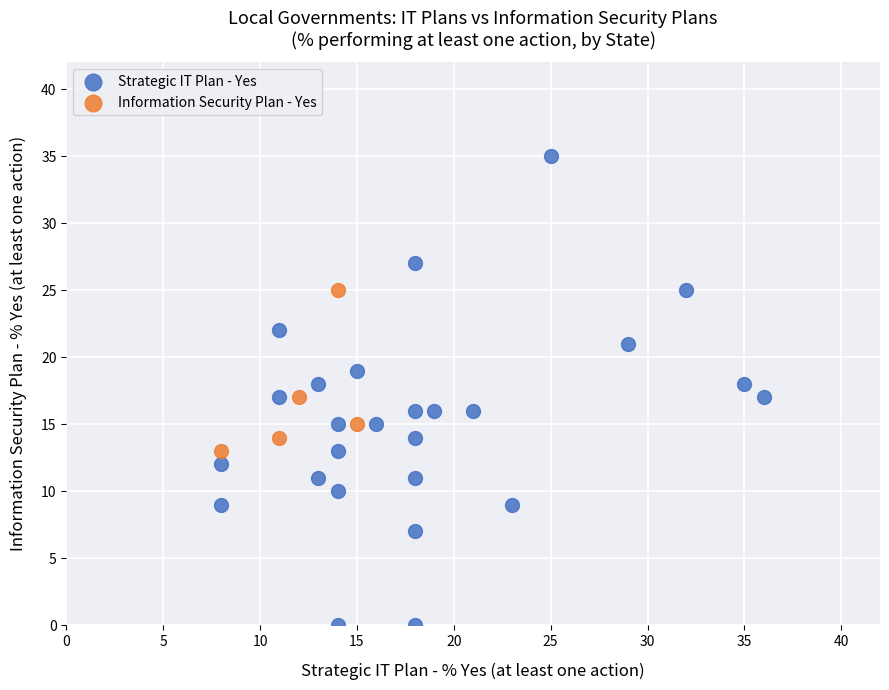

Which series reaches the maximum Y coordinate?

Strategic IT Plan - Yes